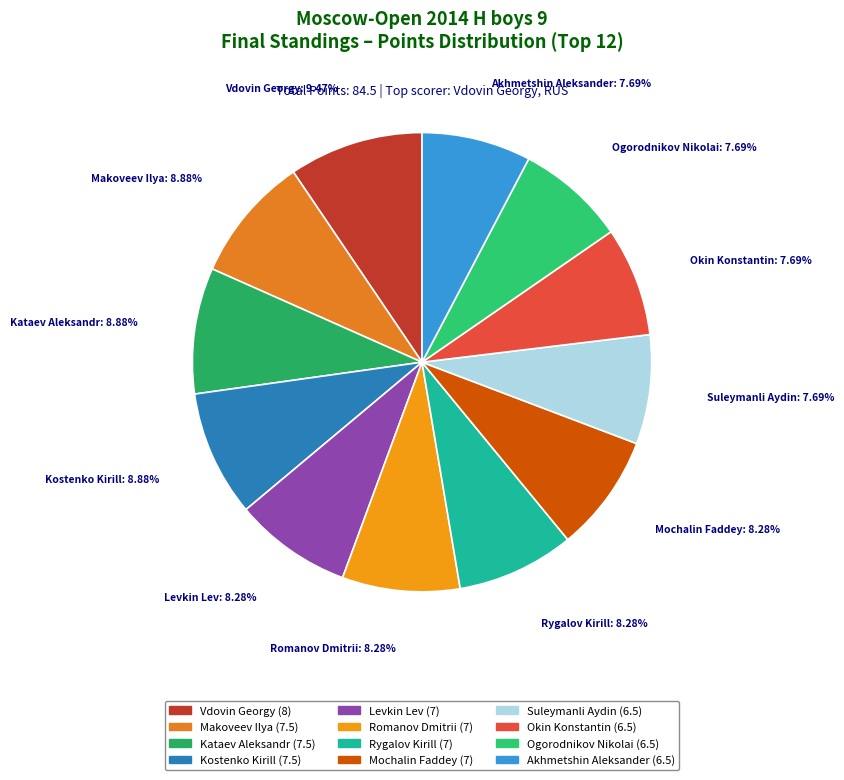

True or false: Mochalin Faddey accounts for 1% of the total.

False